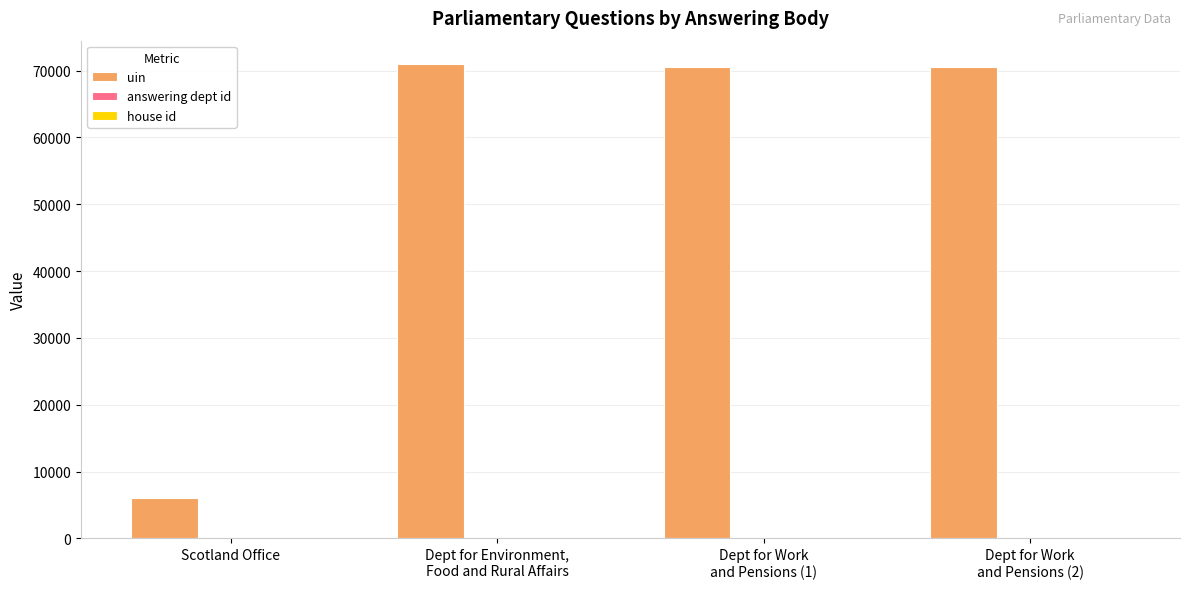

What is the spread (max minus min) of values at Dept for Work
and Pensions (1)?

70515